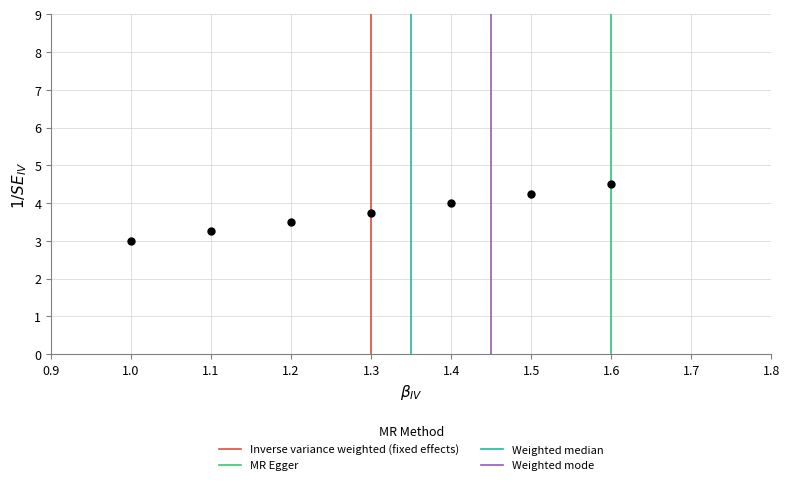

What is the range of Y values (max minus min)?

1.5